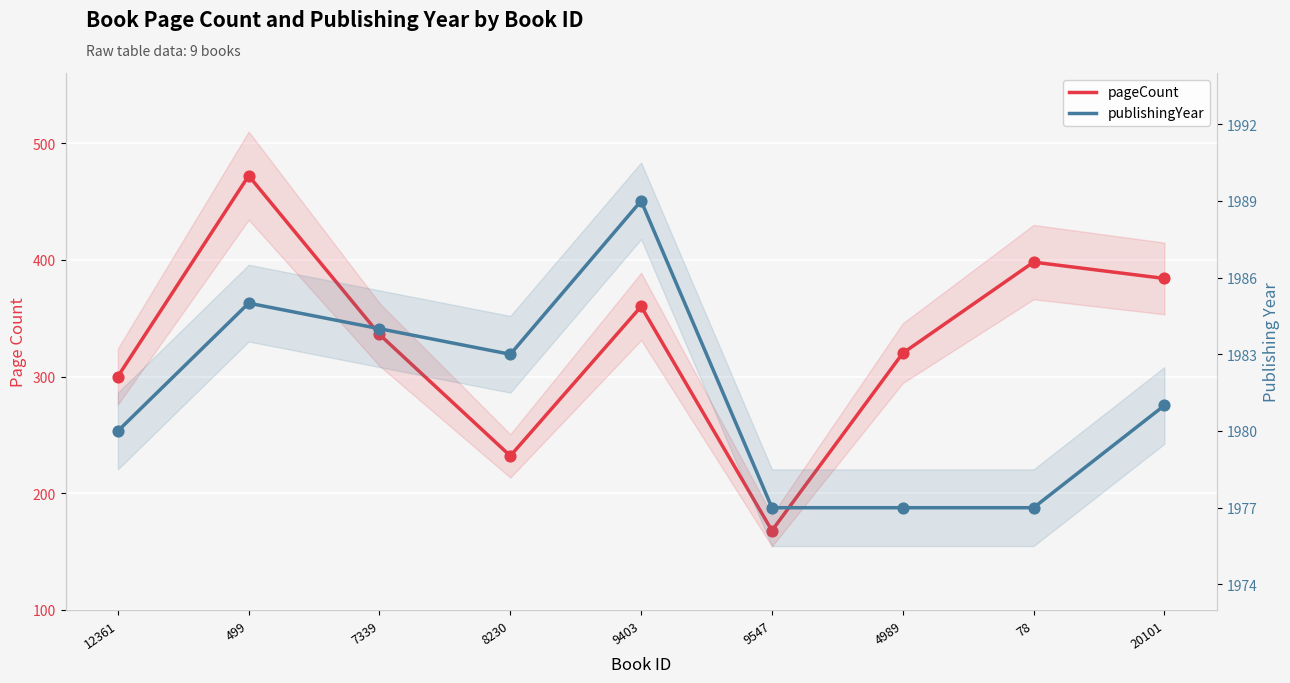

Which series reaches the maximum Y coordinate?

publishingYear